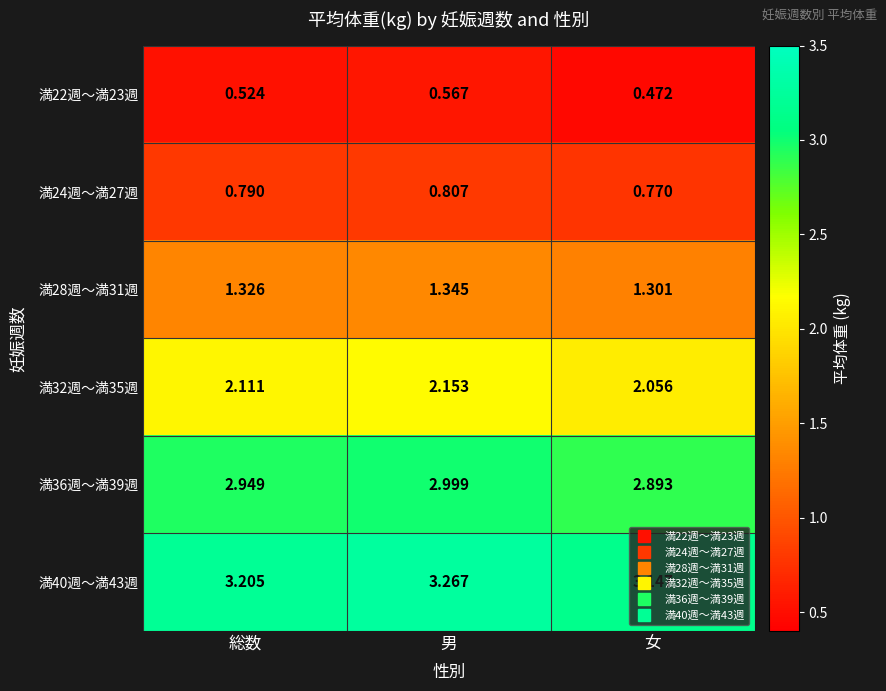

At which category is the sum across all series the highest?

男